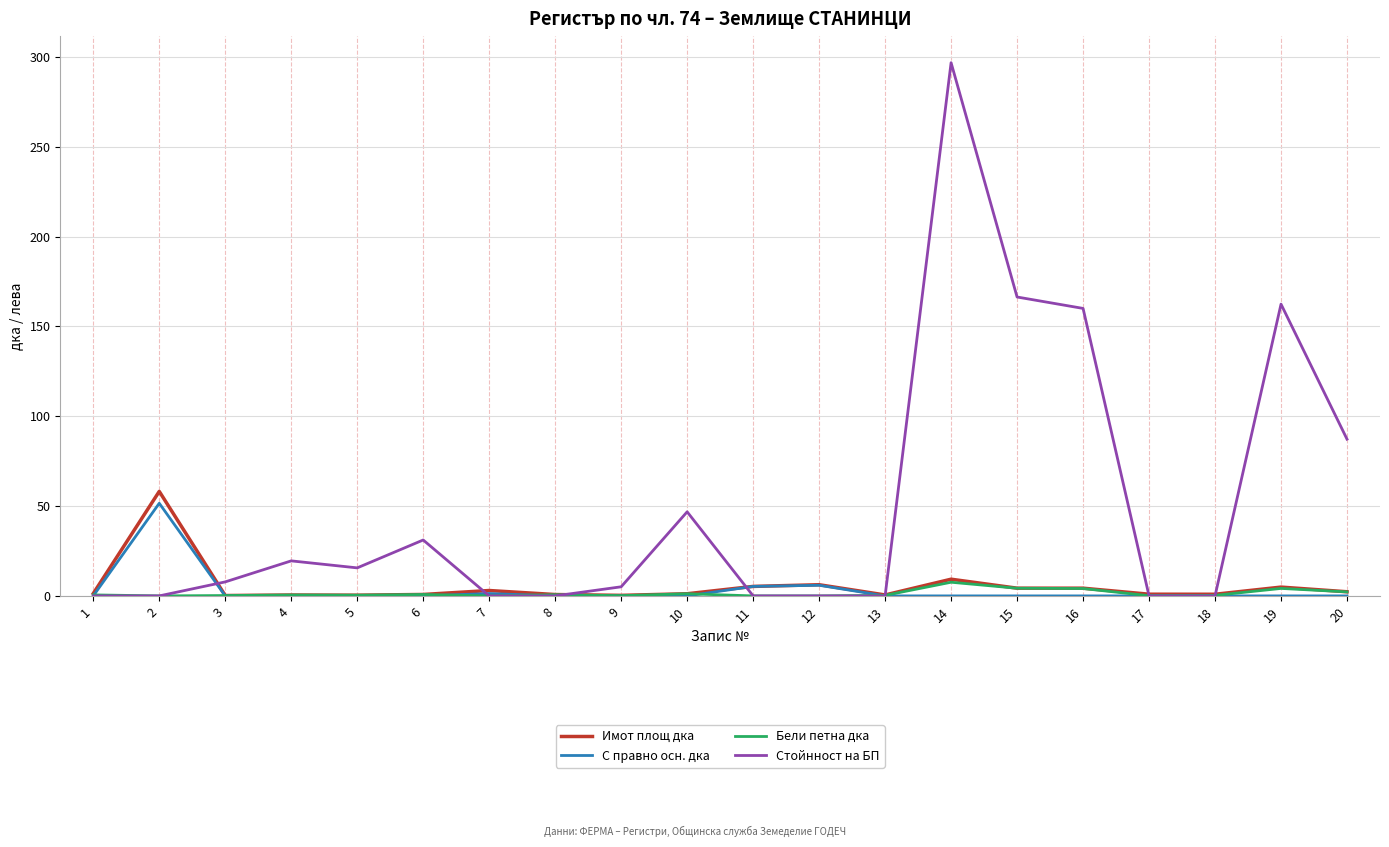

What is the difference between the highest and lowest values at 18?

0.9